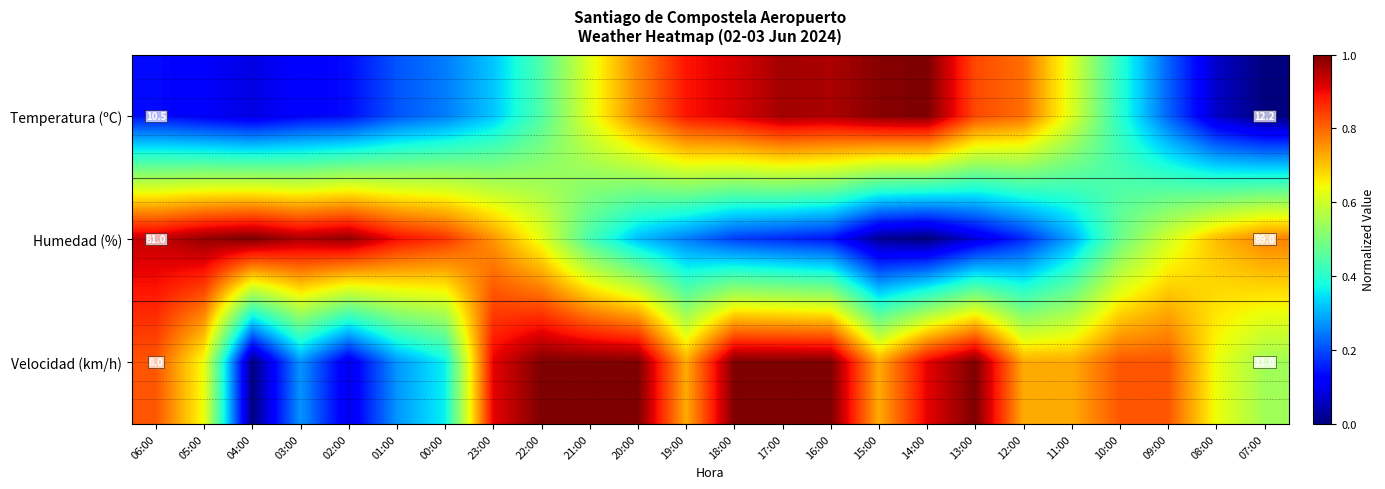

How many data points in Velocidad (km/h) are above 0?

23